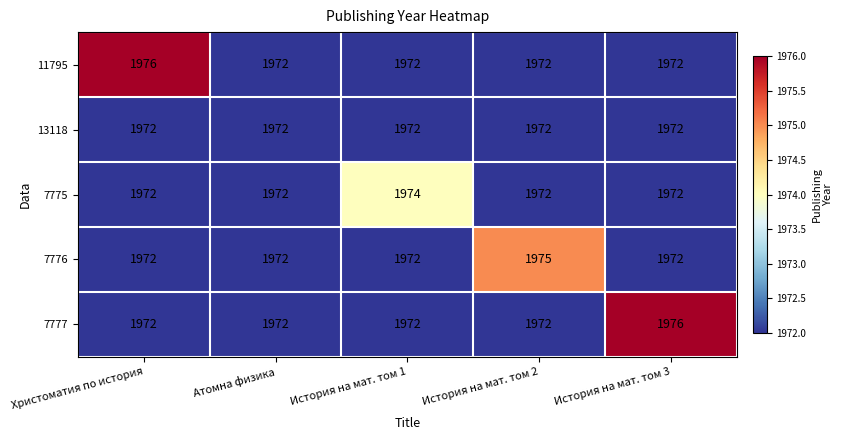

Reading left to right, extract all data points from this chart.

11795: Христоматия по история=1976	Атомна физика=1972	История на мат. том 1=1972	История на мат. том 2=1972	История на мат. том 3=1972
13118: Христоматия по история=1972	Атомна физика=1972	История на мат. том 1=1972	История на мат. том 2=1972	История на мат. том 3=1972
7775: Христоматия по история=1972	Атомна физика=1972	История на мат. том 1=1974	История на мат. том 2=1972	История на мат. том 3=1972
7776: Христоматия по история=1972	Атомна физика=1972	История на мат. том 1=1972	История на мат. том 2=1975	История на мат. том 3=1972
7777: Христоматия по история=1972	Атомна физика=1972	История на мат. том 1=1972	История на мат. том 2=1972	История на мат. том 3=1976